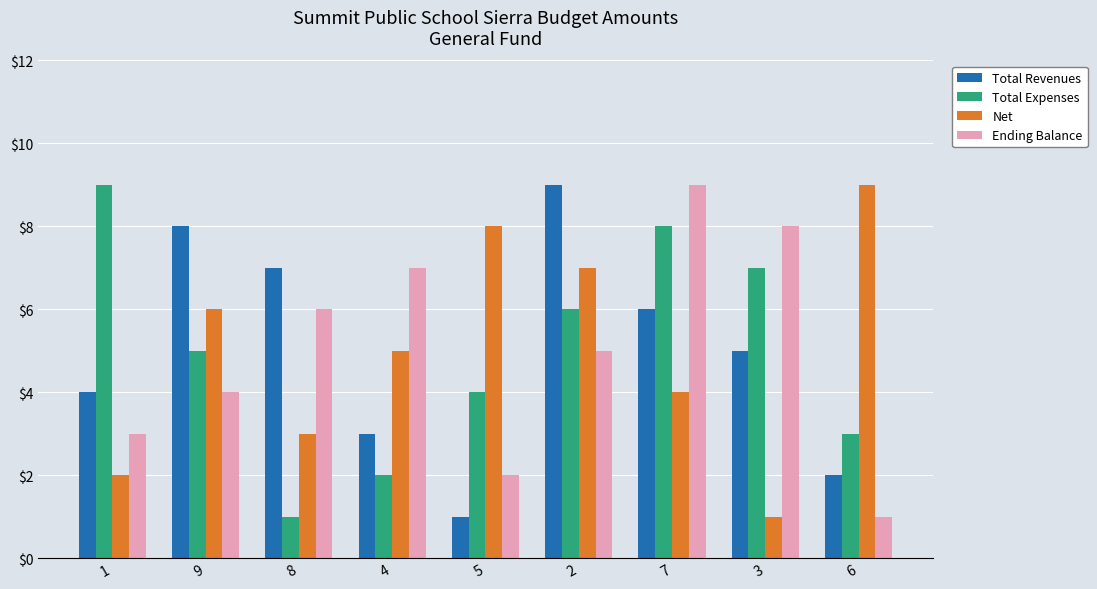

Is the value of Total Expenses at 7 greater than the value of Total Revenues at 7?

Yes